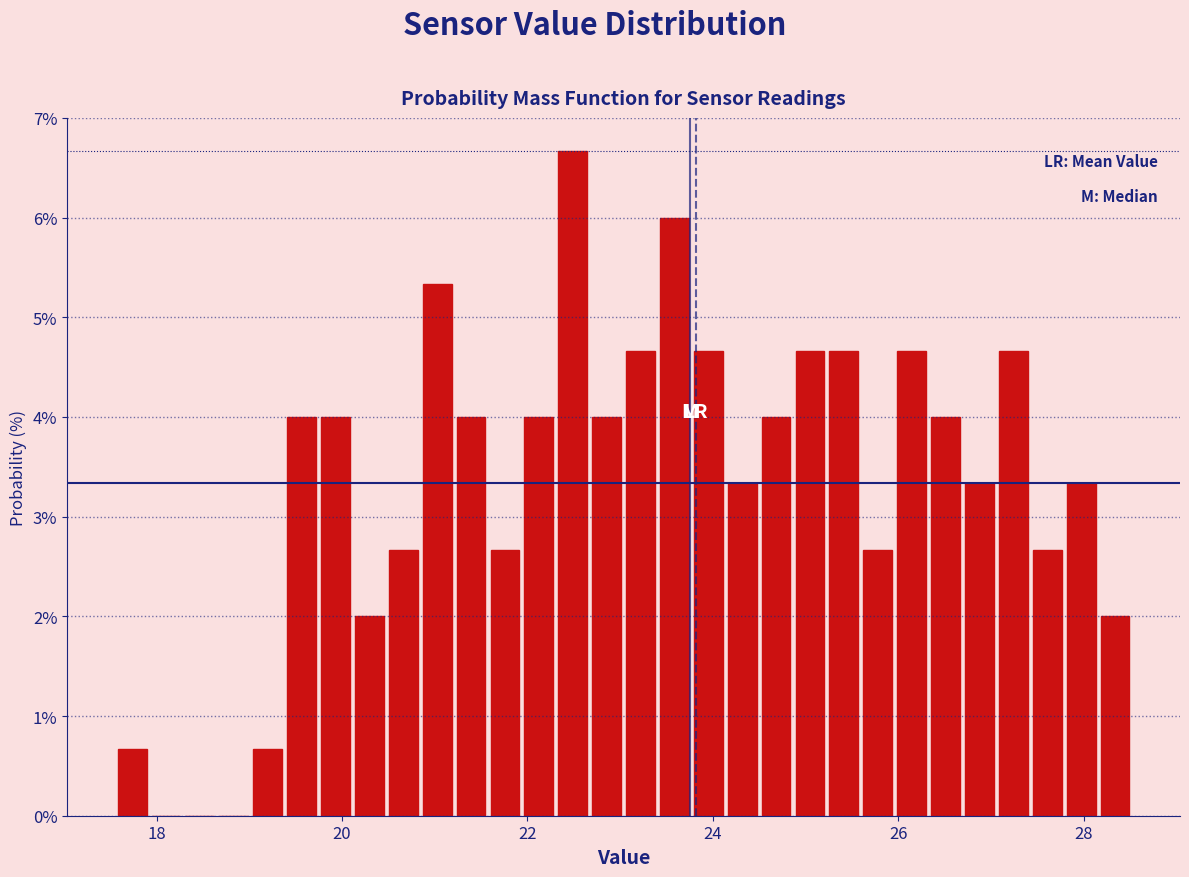

Around what value on the x-axis is the tallest bar? Give the approximate position of its centre, as read against the axis.

22.4